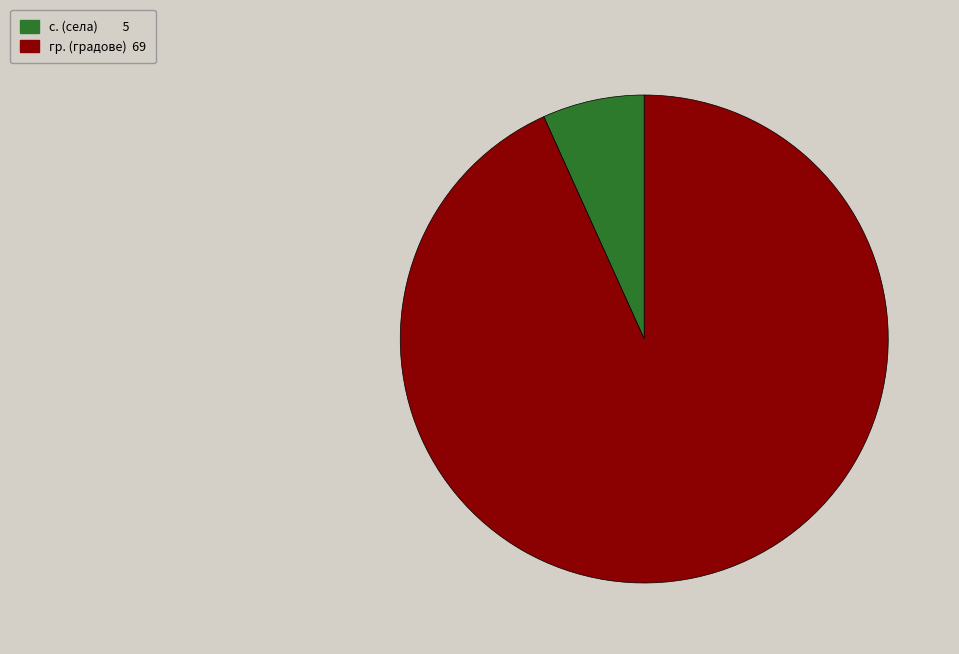

Rank the categories by value from lowest to highest.

с., гр.